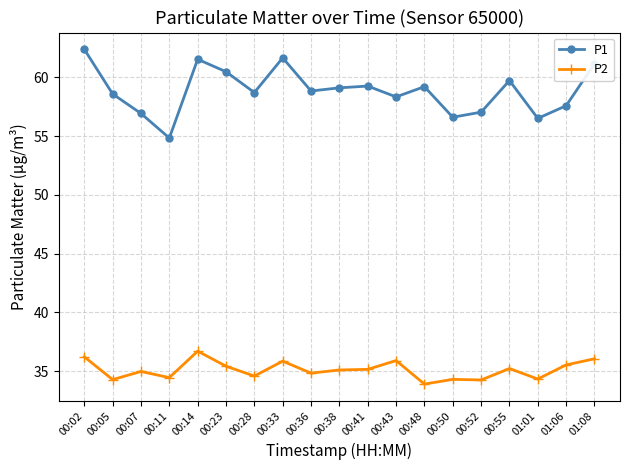

What is the spread (max minus min) of values at 00:02?

26.2